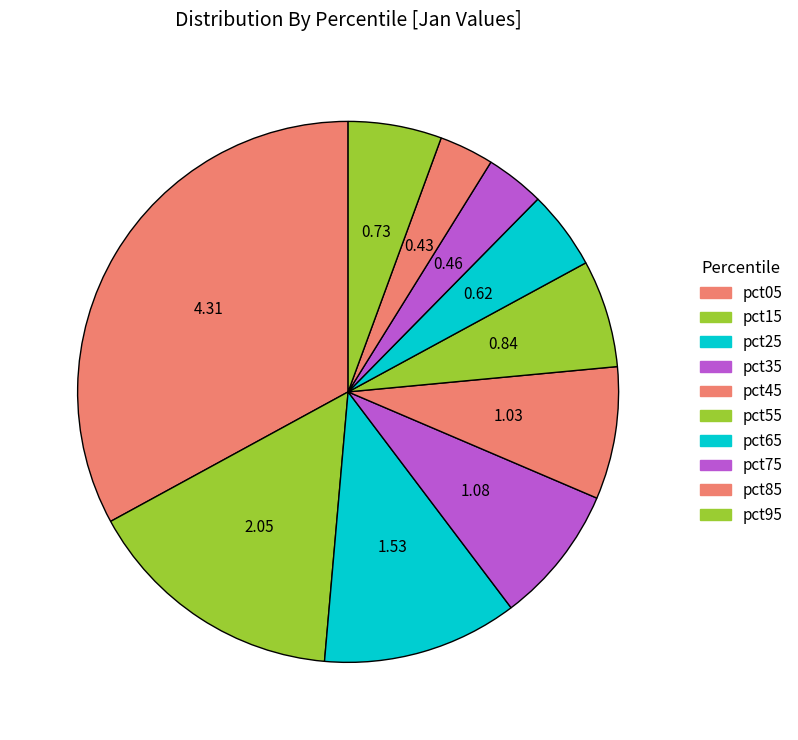

The pct25 slice represents 3% of the pie. True or false?

False